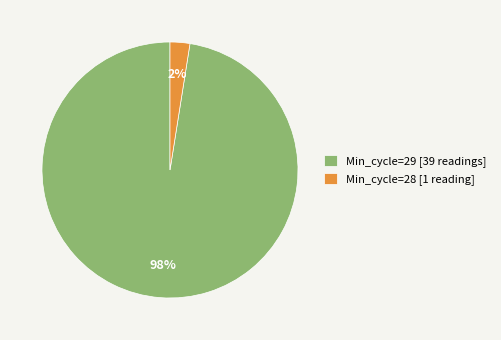

Do Min_cycle=28 [1 reading] and Min_cycle=29 [39 readings] together represent more than half of the pie?

Yes